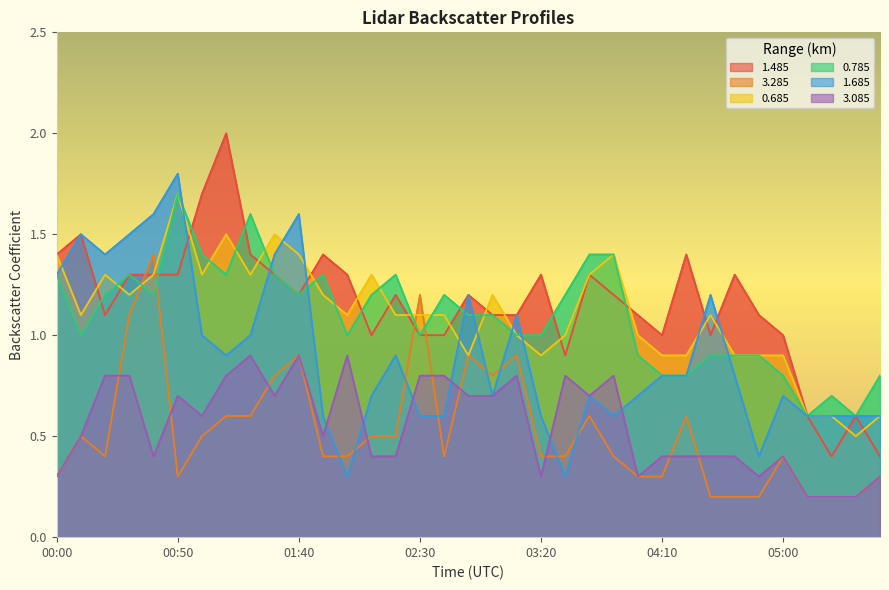

List the series in order of their peak value, highest first.

1.485, 1.685, 0.685, 0.785, 3.285, 3.085